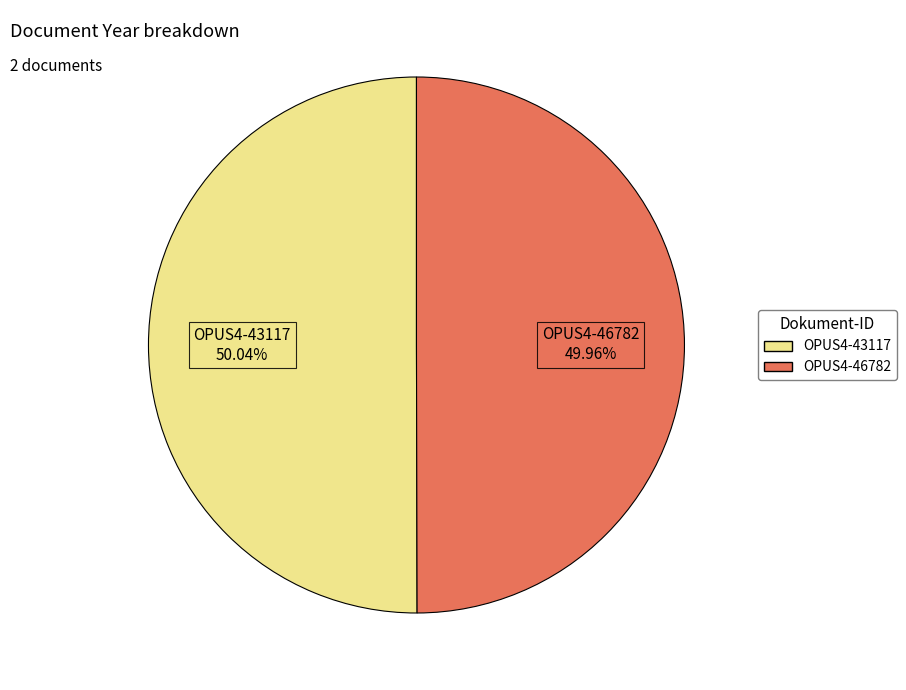

Do OPUS4-43117 and OPUS4-46782 together represent more than half of the pie?

Yes